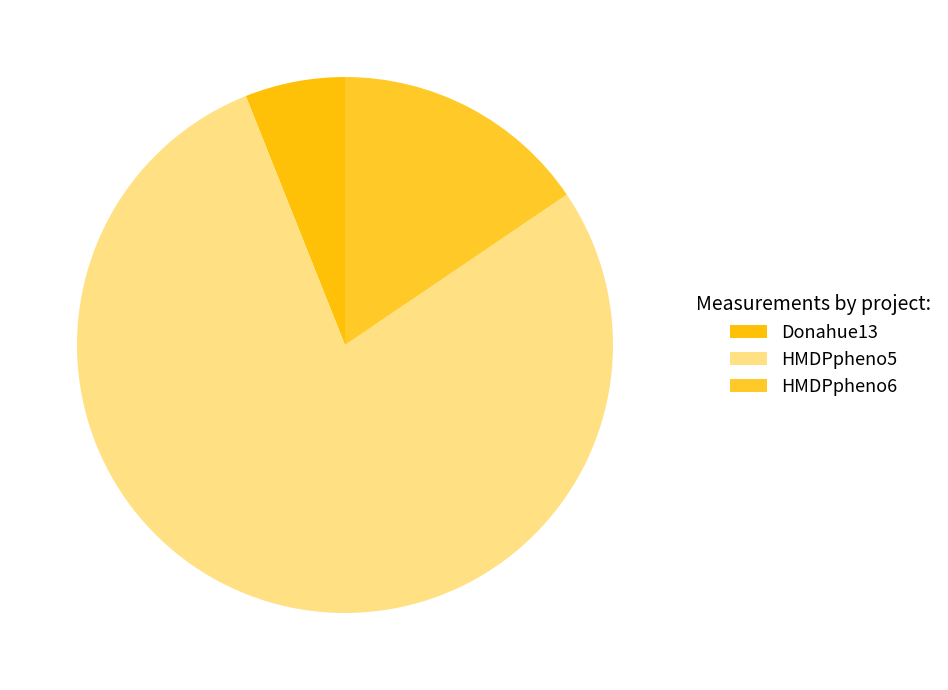

Which category has the biggest portion of the pie?

HMDPpheno5